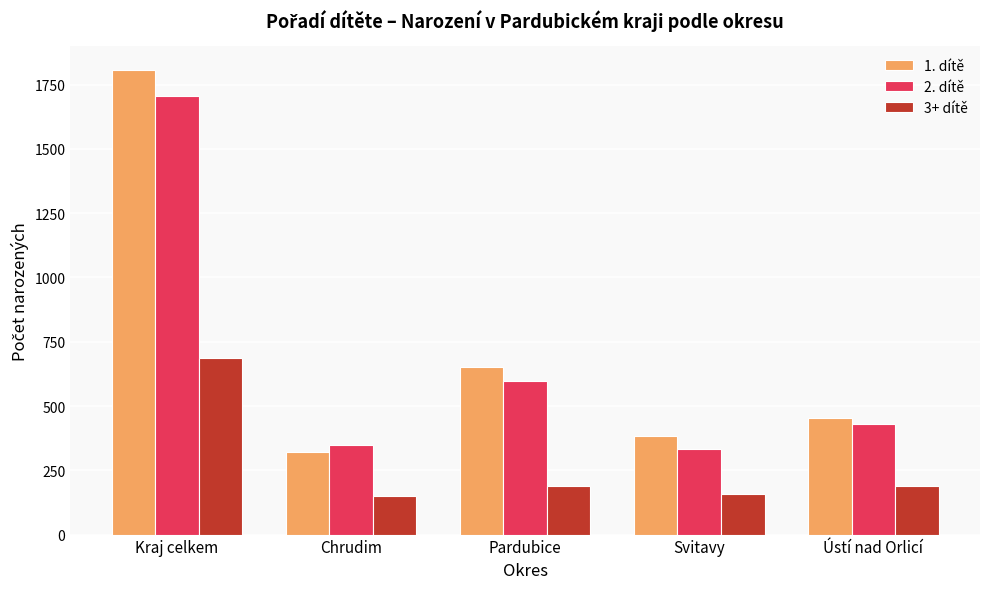

How many values in the 3+ dítě series are below 187?

2